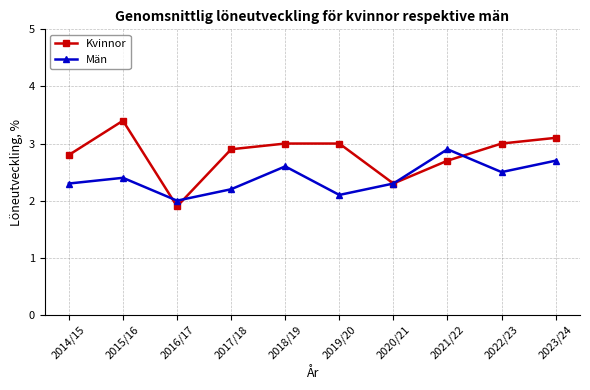

Between 2015/16 and 2022/23, which series saw the biggest shift?

Kvinnor